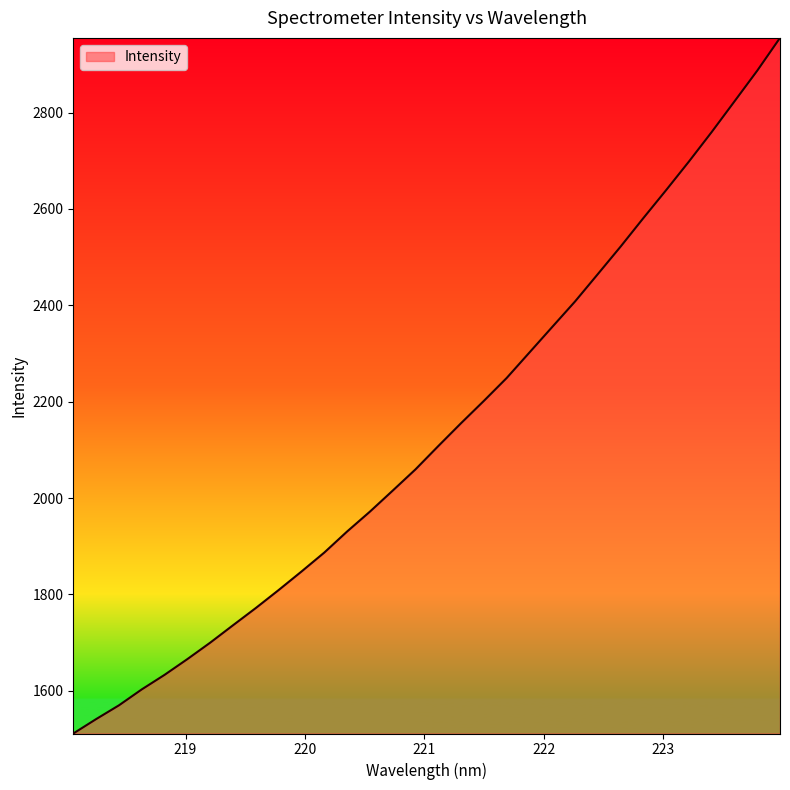

What is the average value?

2136.3